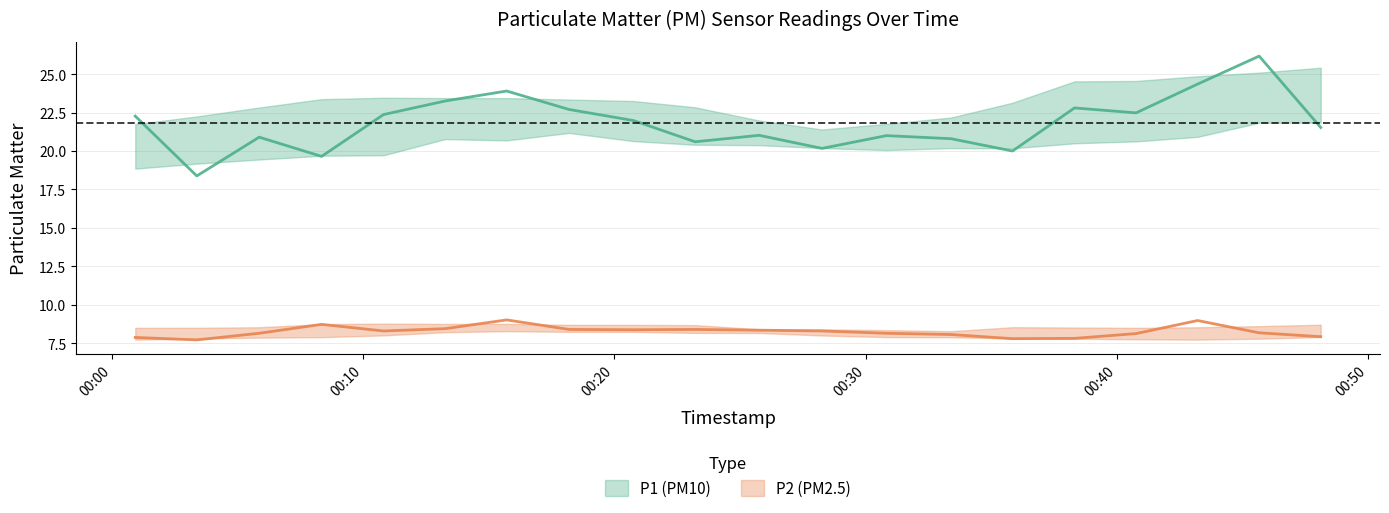

Which series has the largest total across all categories?

P1